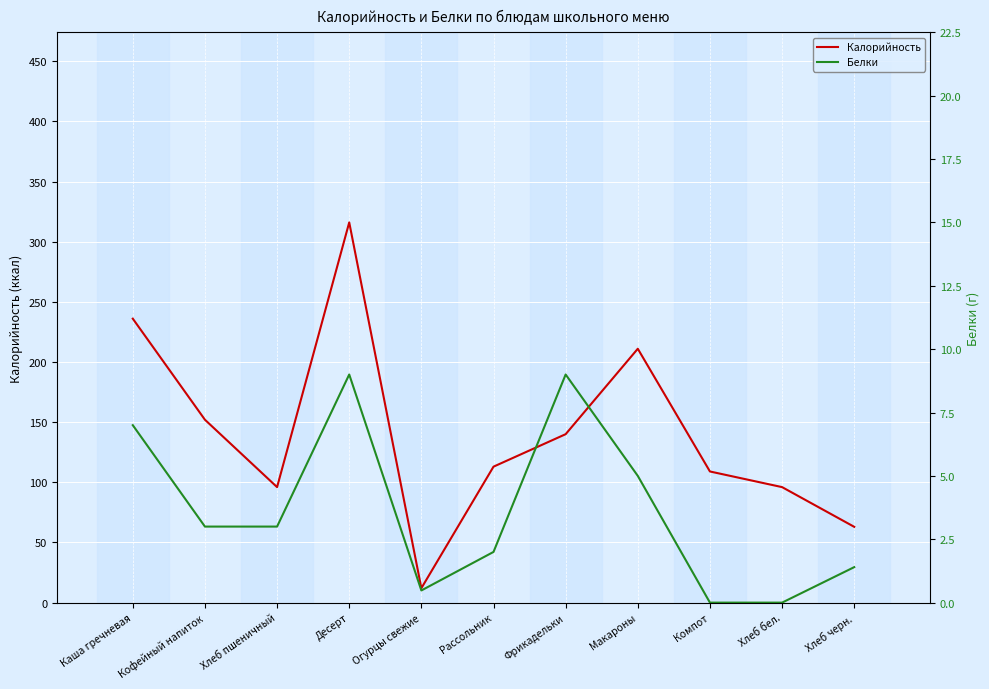

Reading left to right, extract all data points from this chart.

Калорийность: Каша гречневая=236.0	Кофейный напиток=152.0	Хлеб пшеничный=96.0	Десерт=316.0	Огурцы свежие=12.0	Рассольник=113.0	Фрикадельки=140.0	Макароны=211.0	Компот=109.0	Хлеб бел.=96.0	Хлеб черн.=63.0
Белки: Каша гречневая=7.0	Кофейный напиток=3.0	Хлеб пшеничный=3.0	Десерт=9.0	Огурцы свежие=0.5	Рассольник=2.0	Фрикадельки=9.0	Макароны=5.0	Компот=0.0	Хлеб бел.=0.0	Хлеб черн.=1.4